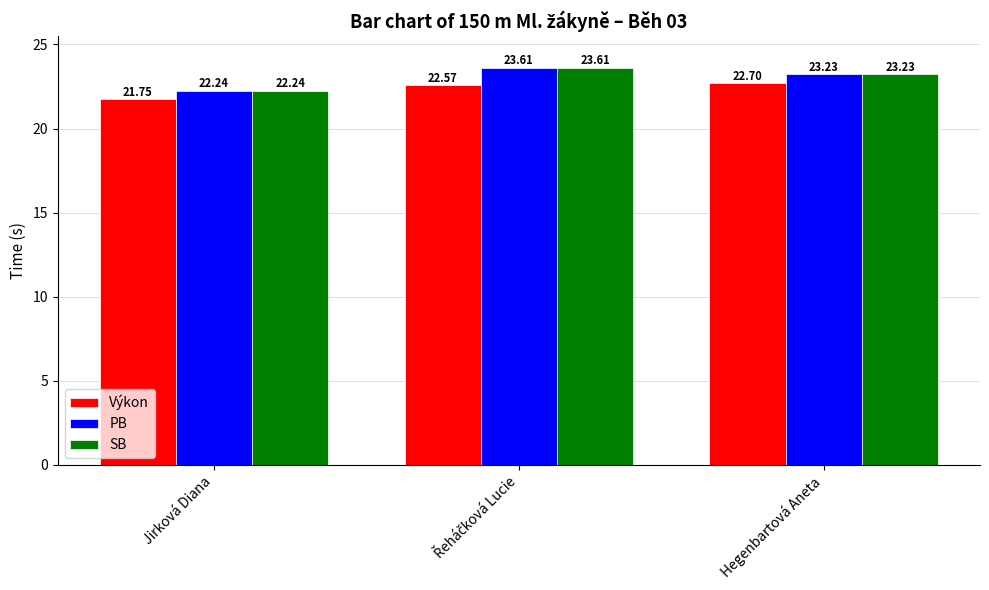

Is the value of Výkon at Hegenbartová Aneta greater than the value of SB at Hegenbartová Aneta?

No